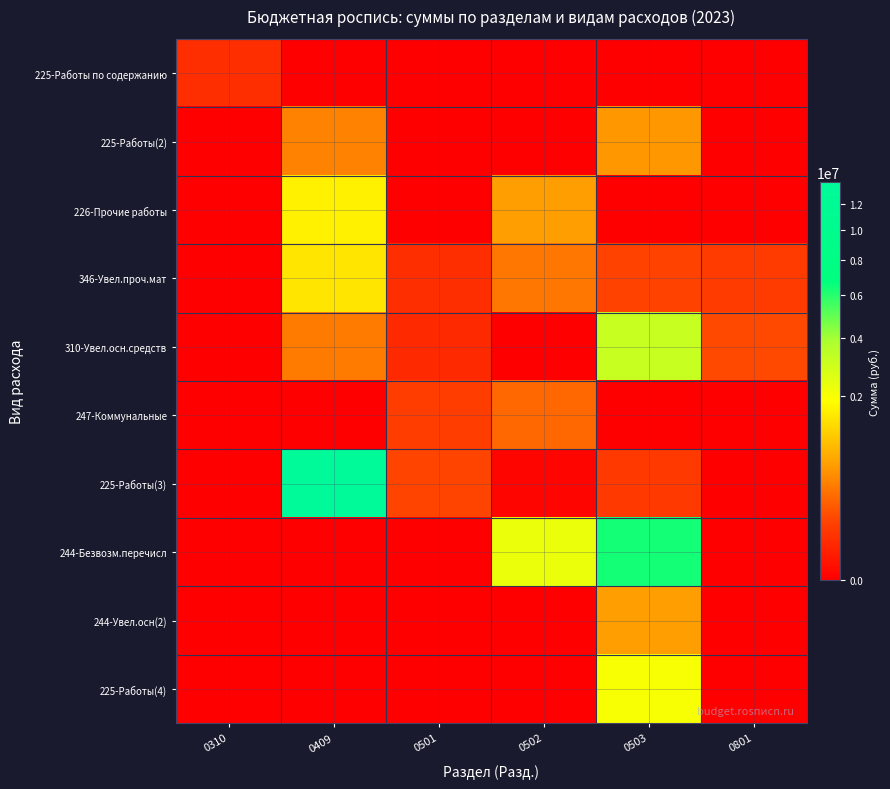

How many categories are shown in the chart?

6